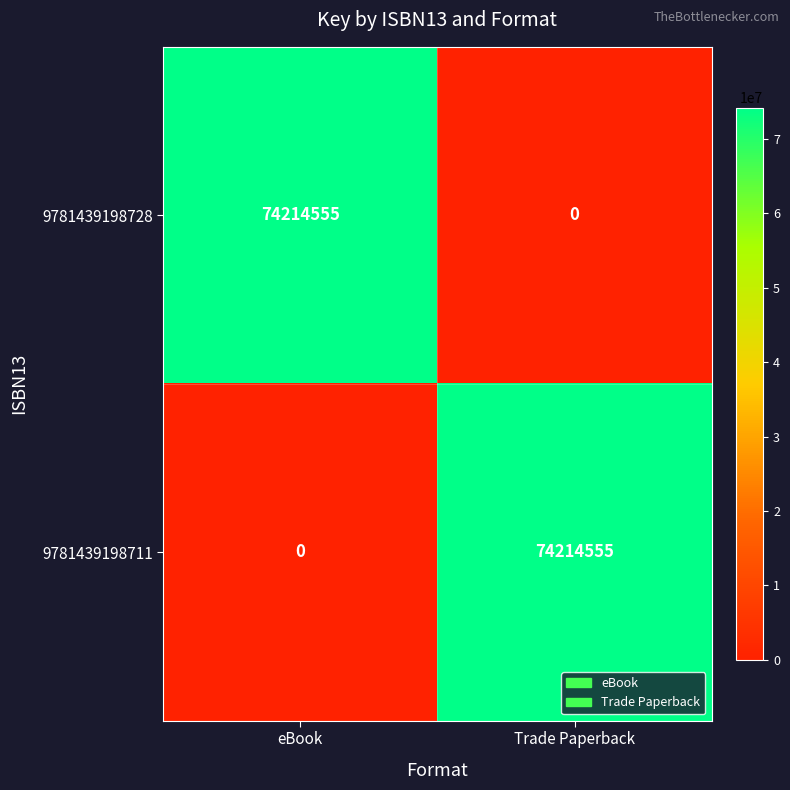

What is the total value across all series at eBook?

74214555